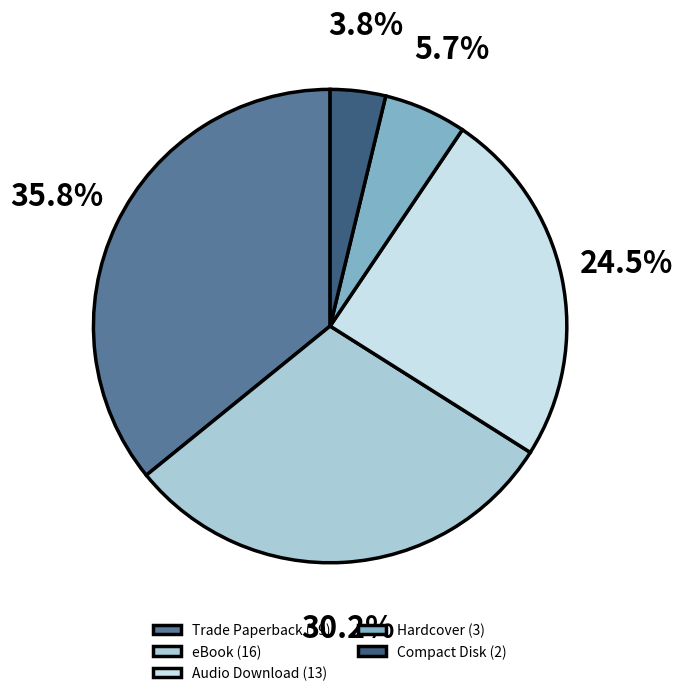

To the nearest percent, what is the average slice percentage?

20%